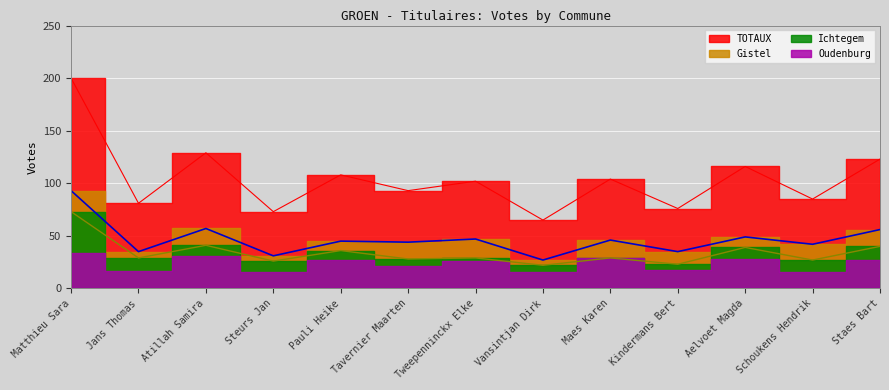

What is the label of the 4th point from the right?

Kindermans Bert